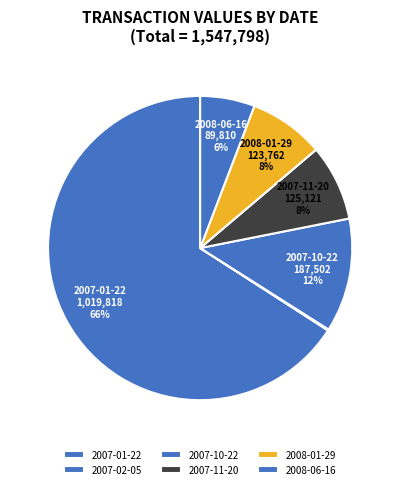

The 2008-06-16 slice represents 6% of the pie. True or false?

True